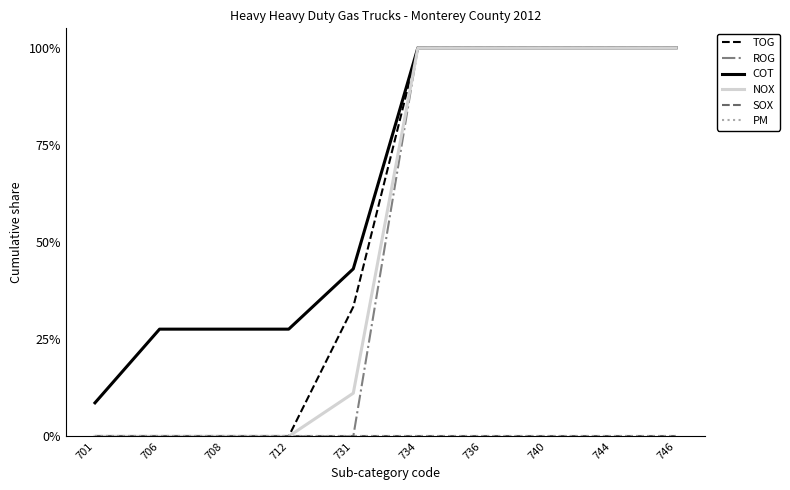

What is the sum of the COT values at 708 and 744?

127.6